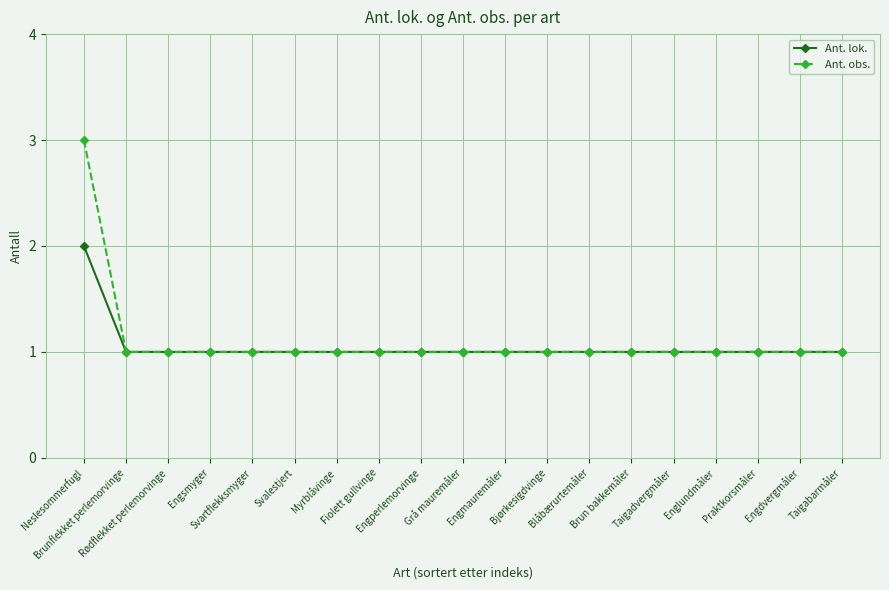

How many distinct data groups are displayed?

2